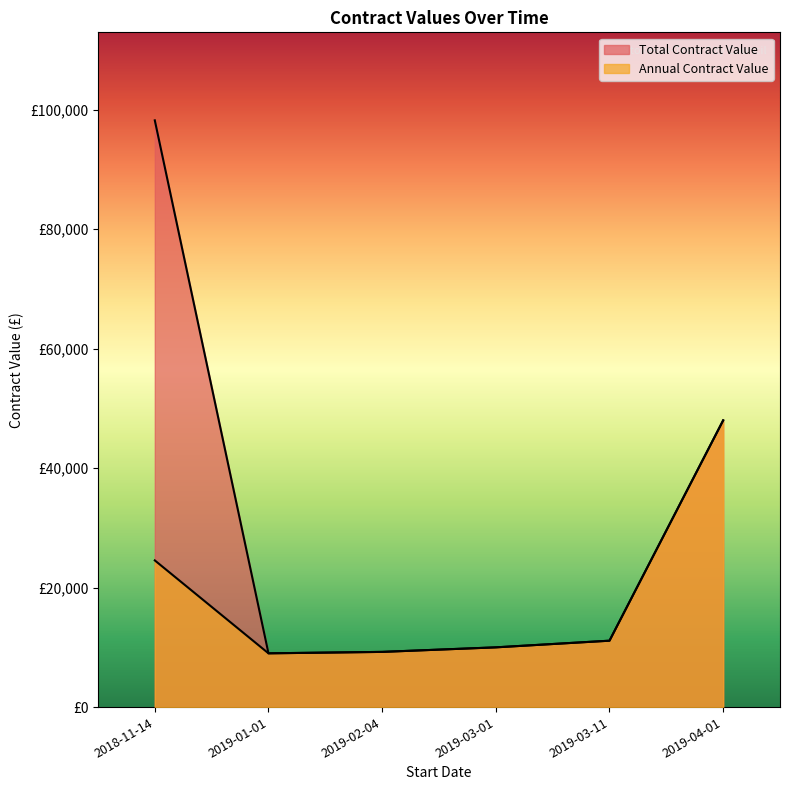

How many data points does each series have?

6